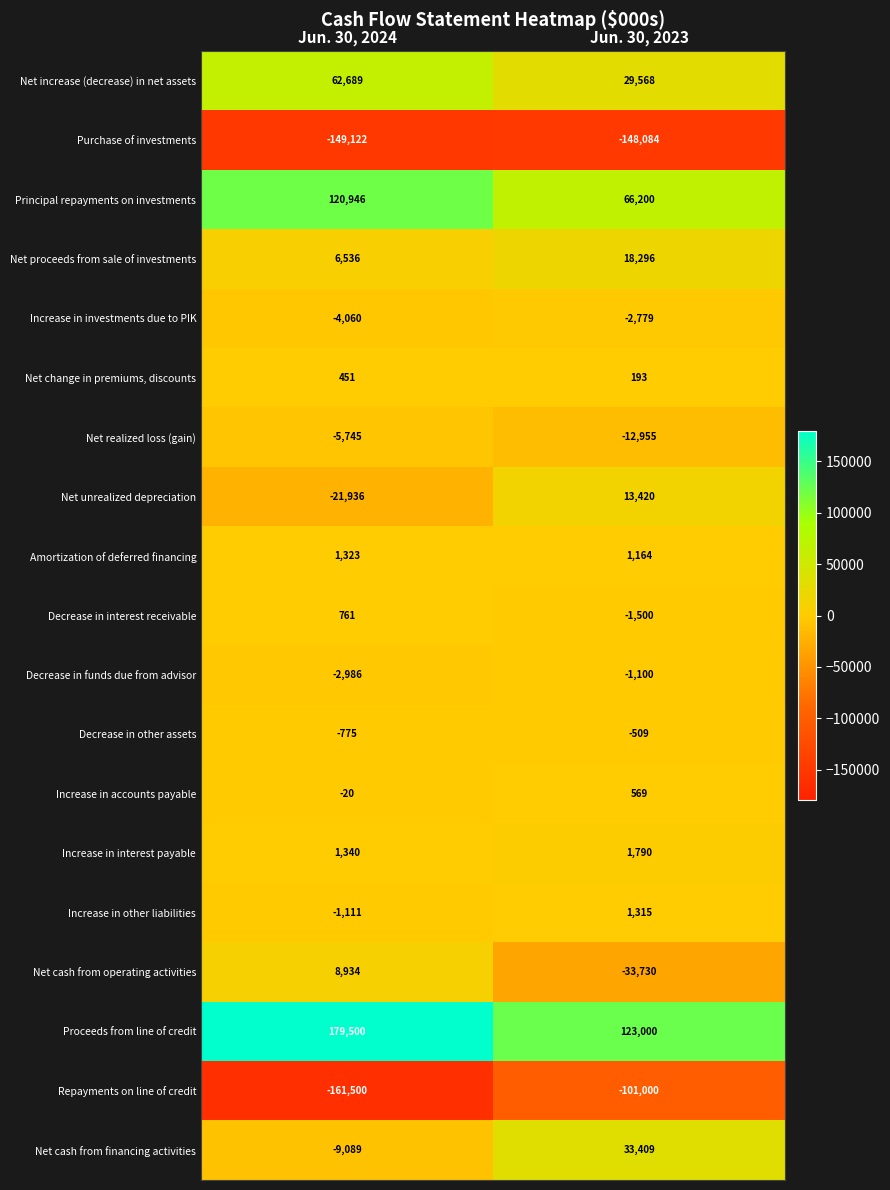

At which label does Increase in investments due to PIK reach its peak?

Jun. 30, 2023